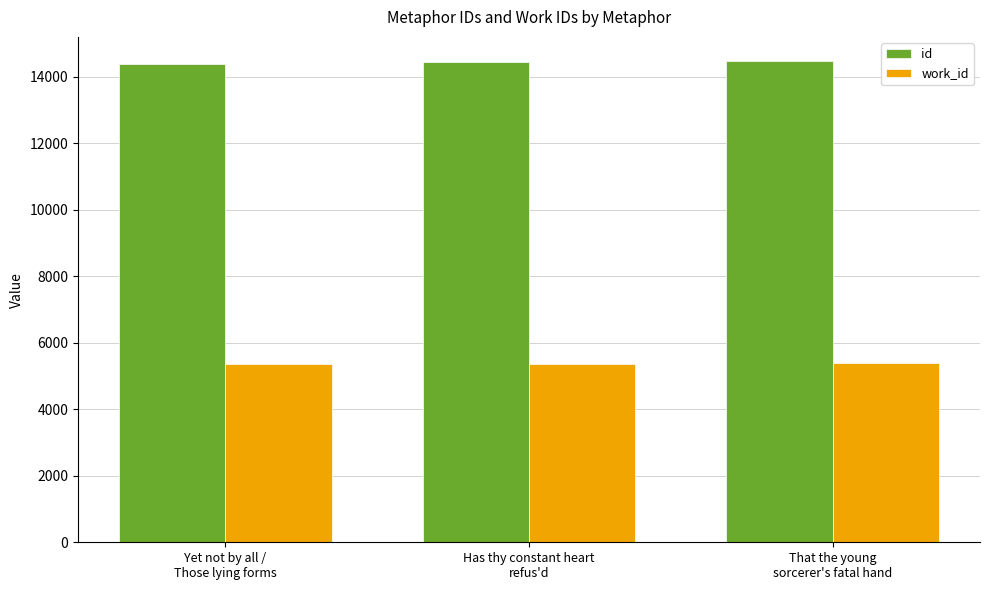

How many data points in work_id are above 5366?

1